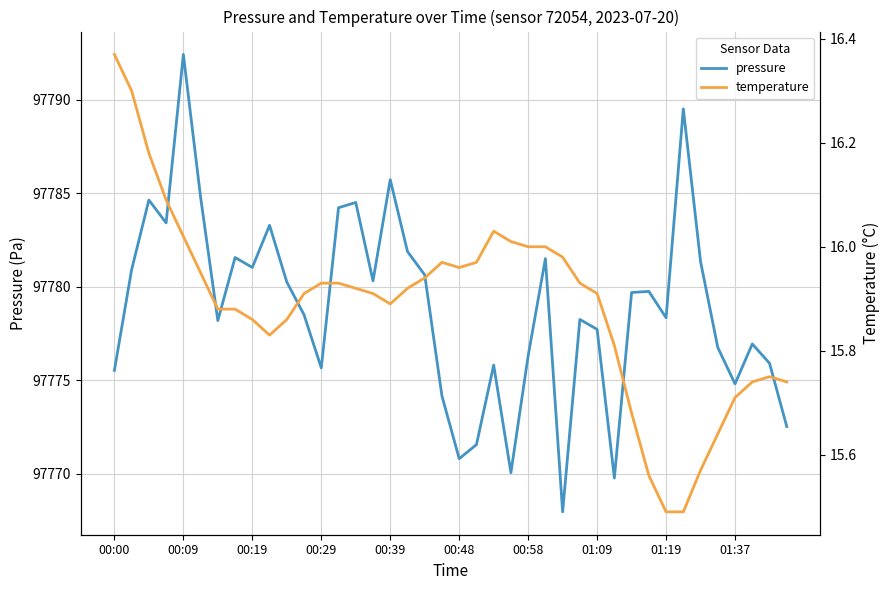

Reading left to right, list all the values displayed in this chart.

pressure: 97775.5	97780.9	97784.6	97783.4	97792.4	97784.8	97778.2	97781.6	97781.0	97783.3	97780.2	97778.5	97775.7	97784.2	97784.5	97780.3	97785.7	97781.9	97780.6	97774.2	97770.8	97771.6	97775.8	97770.1	97776.3	97781.5	97768.0	97778.2	97777.7	97769.8	97779.7	97779.8	97778.3	97789.5	97781.3	97776.8	97774.8	97776.9	97775.9	97772.5
temperature: 16.4	16.3	16.2	16.1	16.0	15.9	15.9	15.9	15.9	15.8	15.9	15.9	15.9	15.9	15.9	15.9	15.9	15.9	15.9	16.0	16.0	16.0	16.0	16.0	16.0	16.0	16.0	15.9	15.9	15.8	15.7	15.6	15.5	15.5	15.6	15.6	15.7	15.7	15.8	15.7